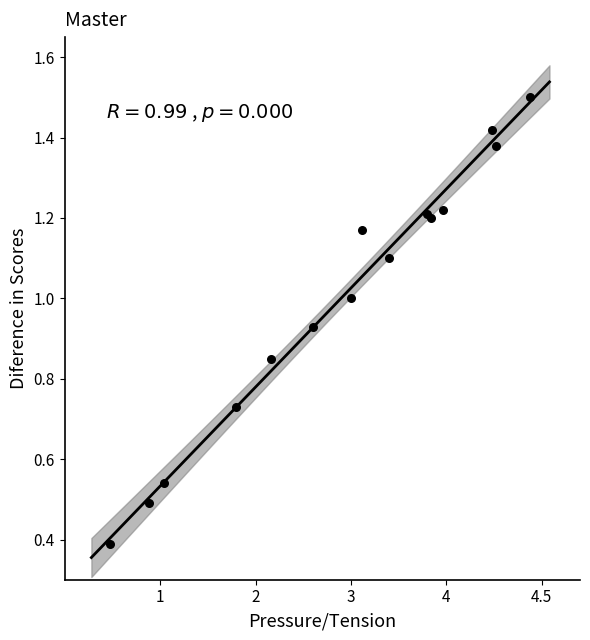

What Y value in the scatter plot is closest to 0?

0.4